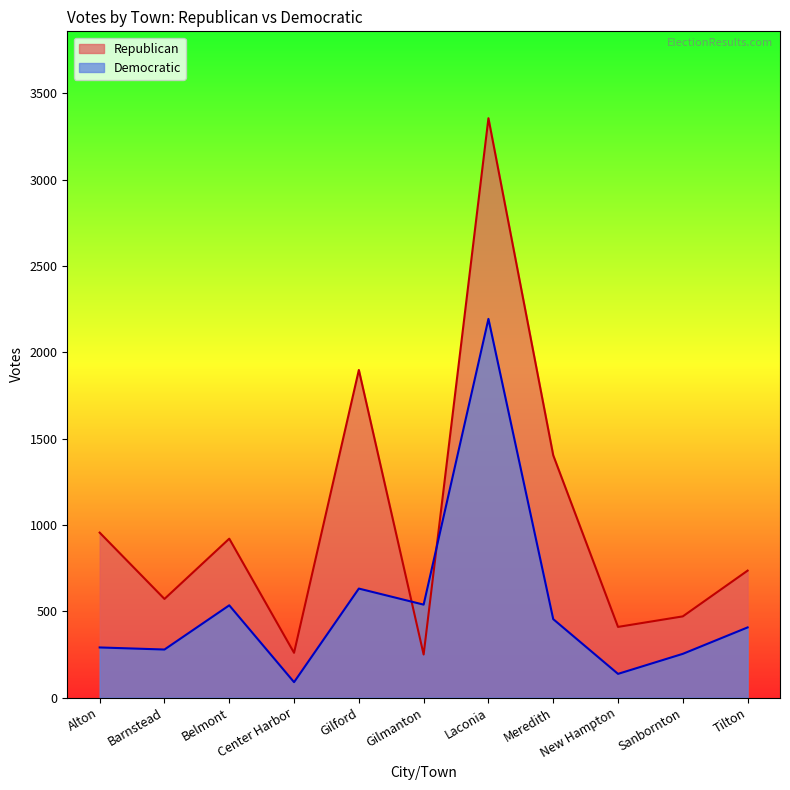

What is the label of the 1st point from the left?

Alton